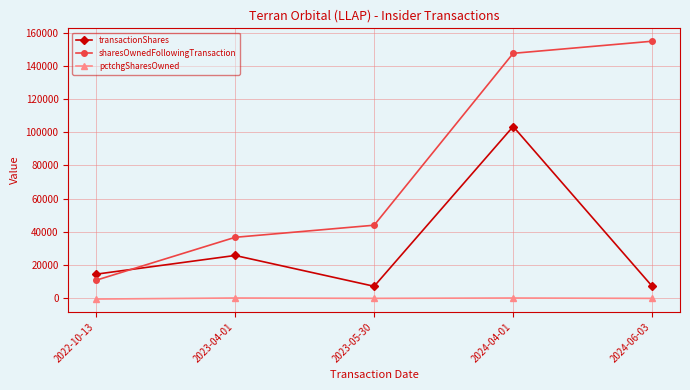

What is the maximum value shown in the chart?

154762